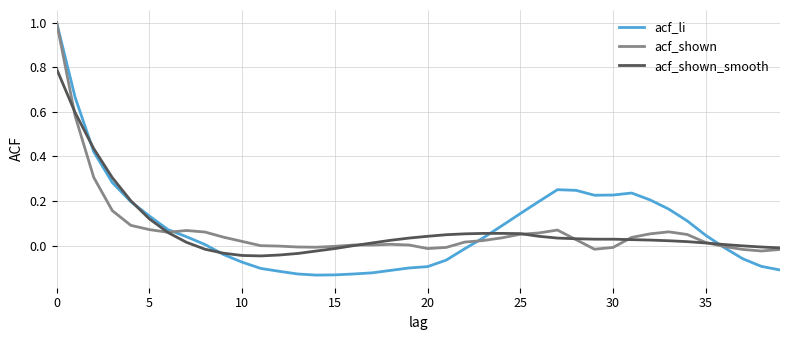

What is the difference between the maximum and minimum values in the acf_li series?

1.1